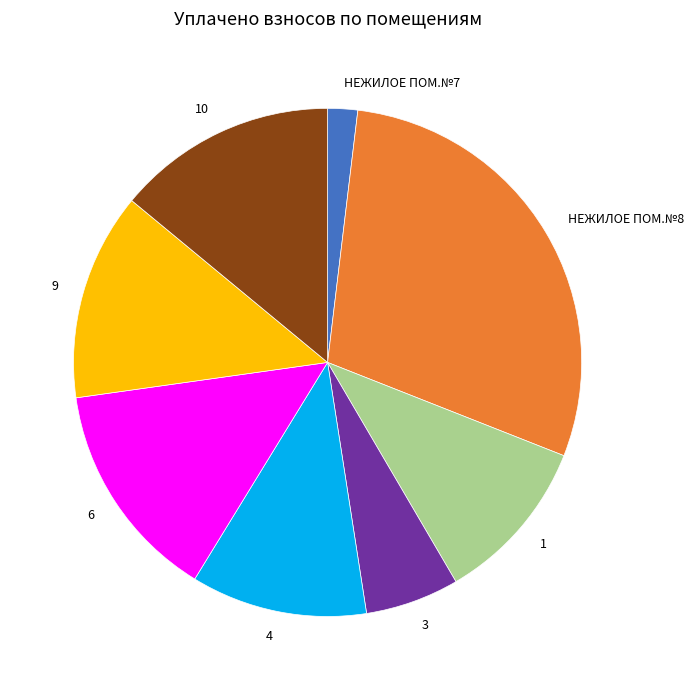

True or false: 4 accounts for 19% of the total.

False